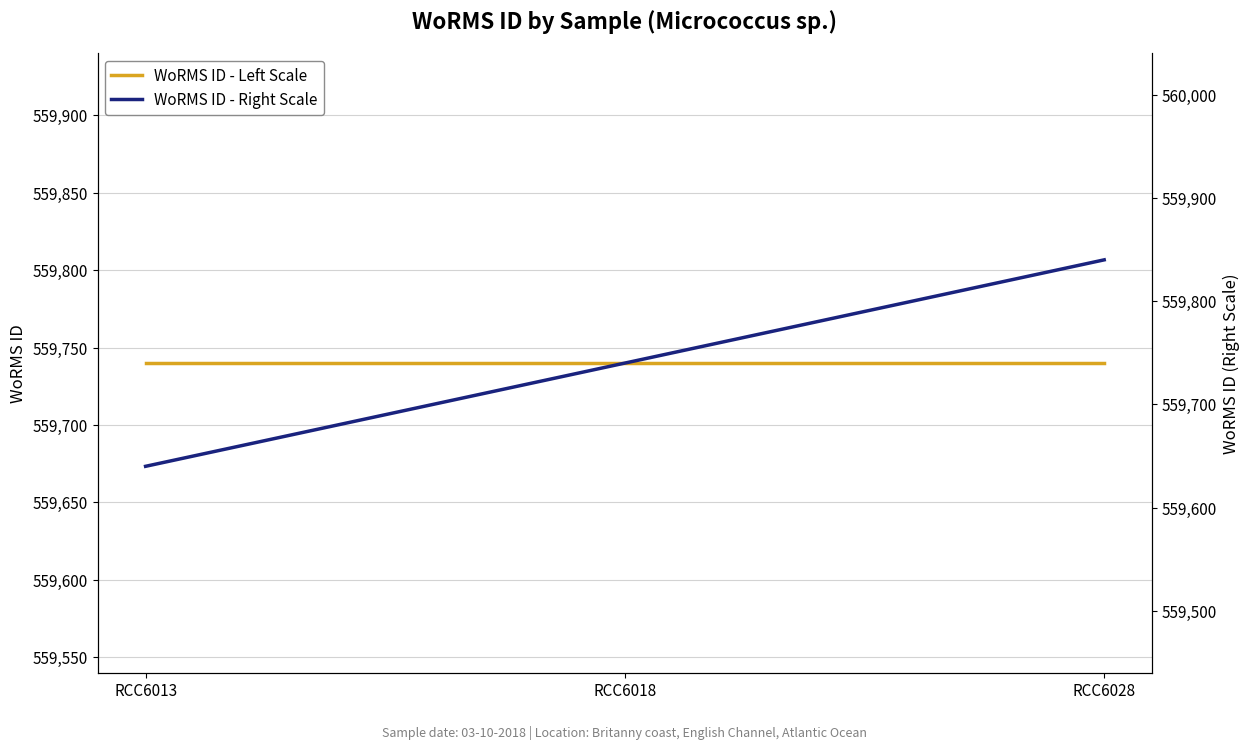

Which has a higher value, RCC6028 or RCC6018?

RCC6028